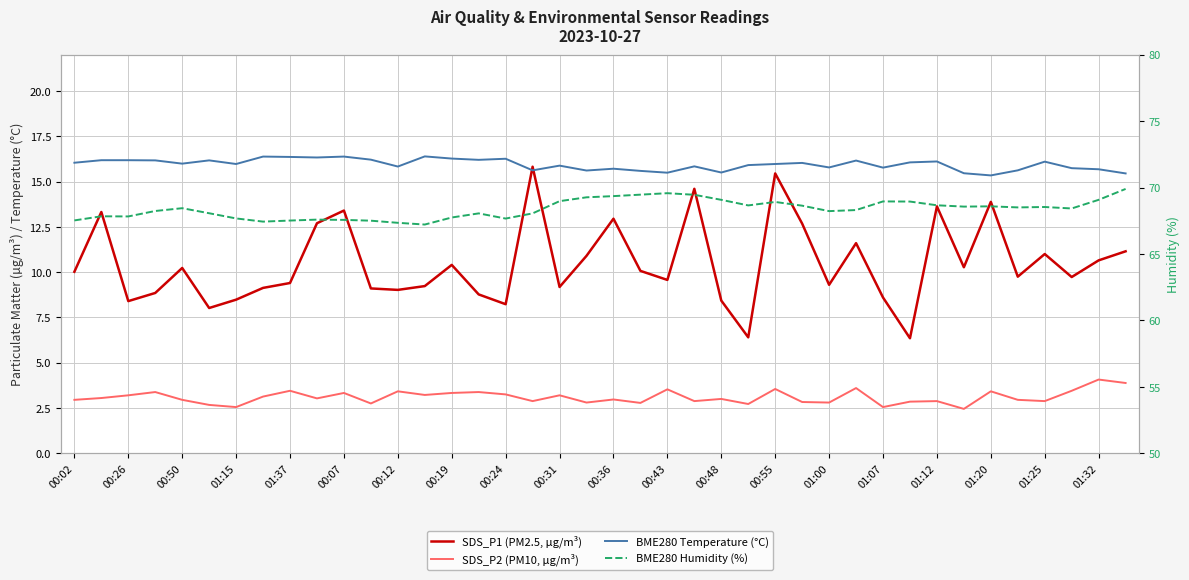

How many lines are shown in the chart?

4